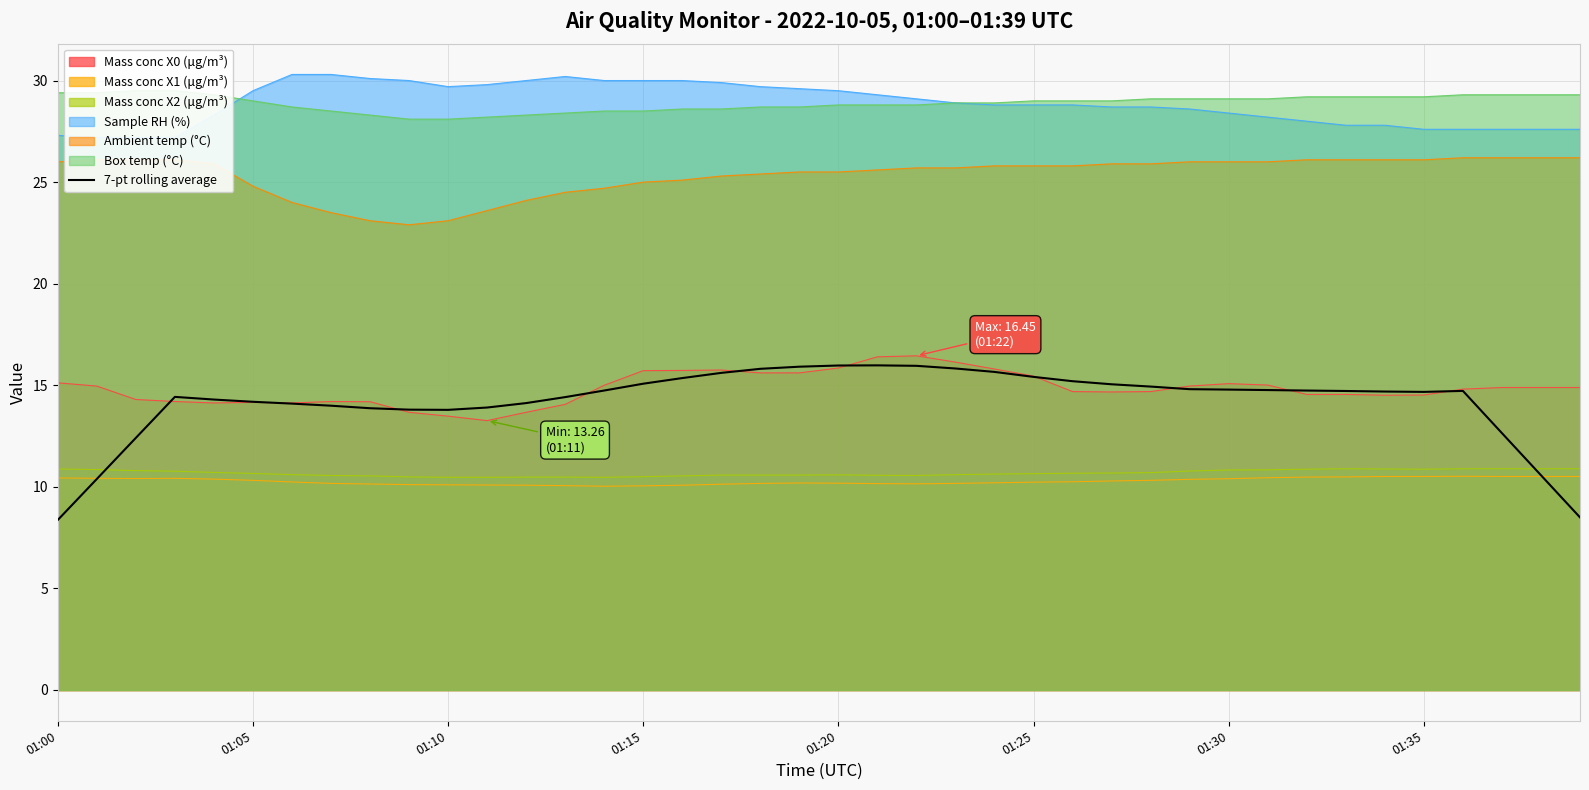

How many lines are shown in the chart?

1